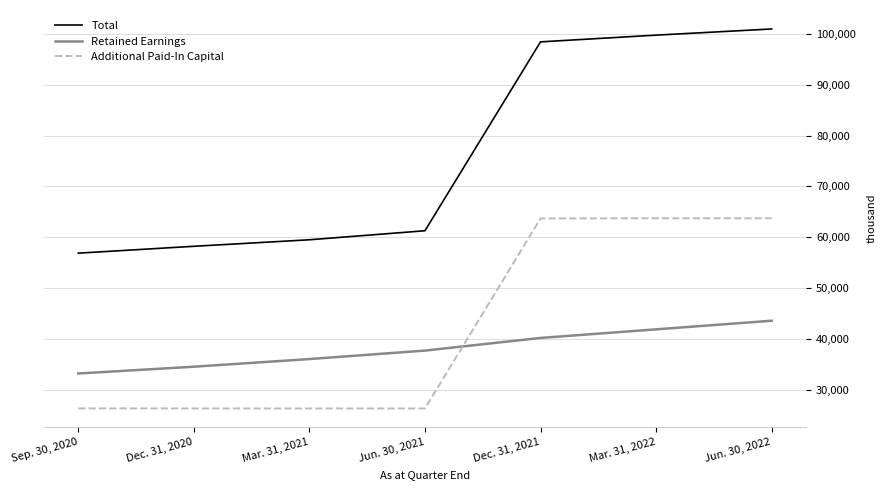

True or false: Total and Retained Earnings cross at least once.

False